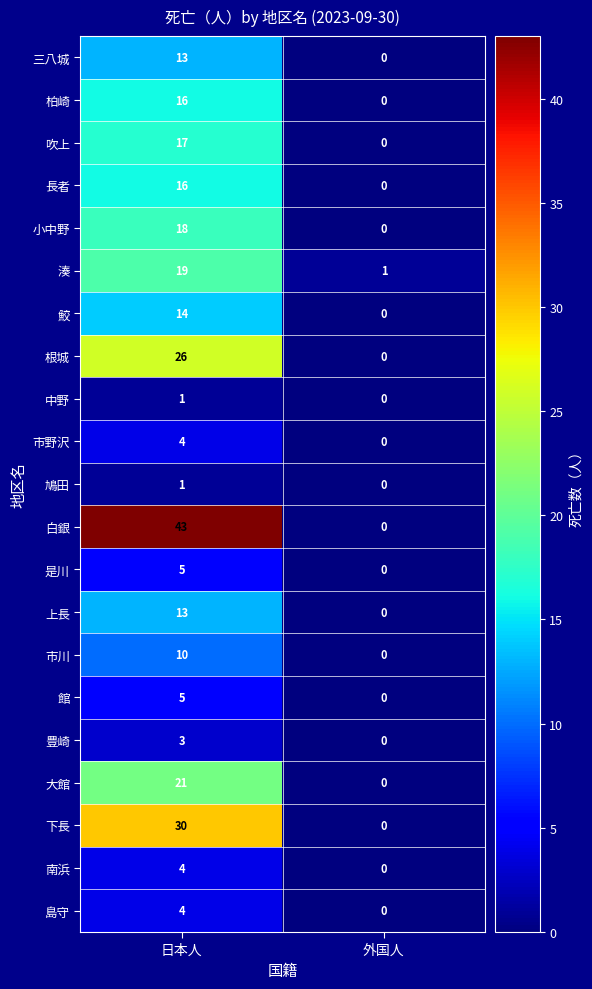

At which category is the sum across all series the highest?

日本人